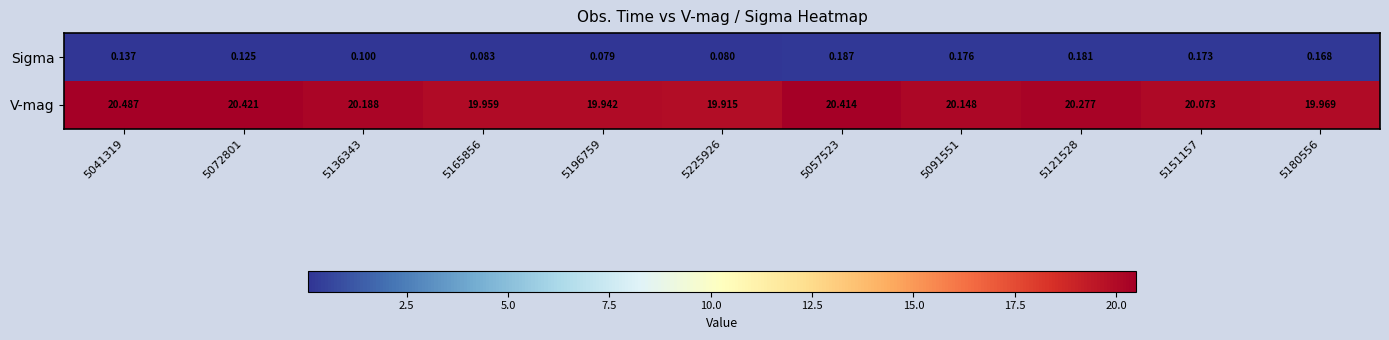

At which category is the sum across all series the highest?

5041319